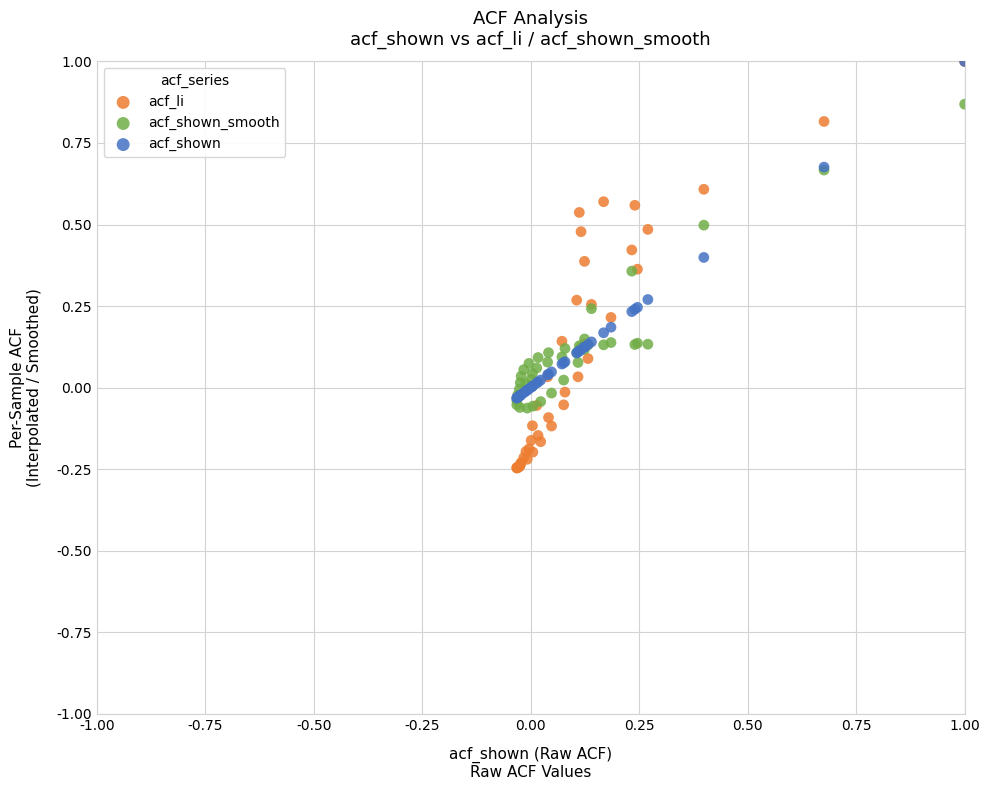

What are all the series names shown in the legend?

acf_li, acf_shown_smooth, acf_shown